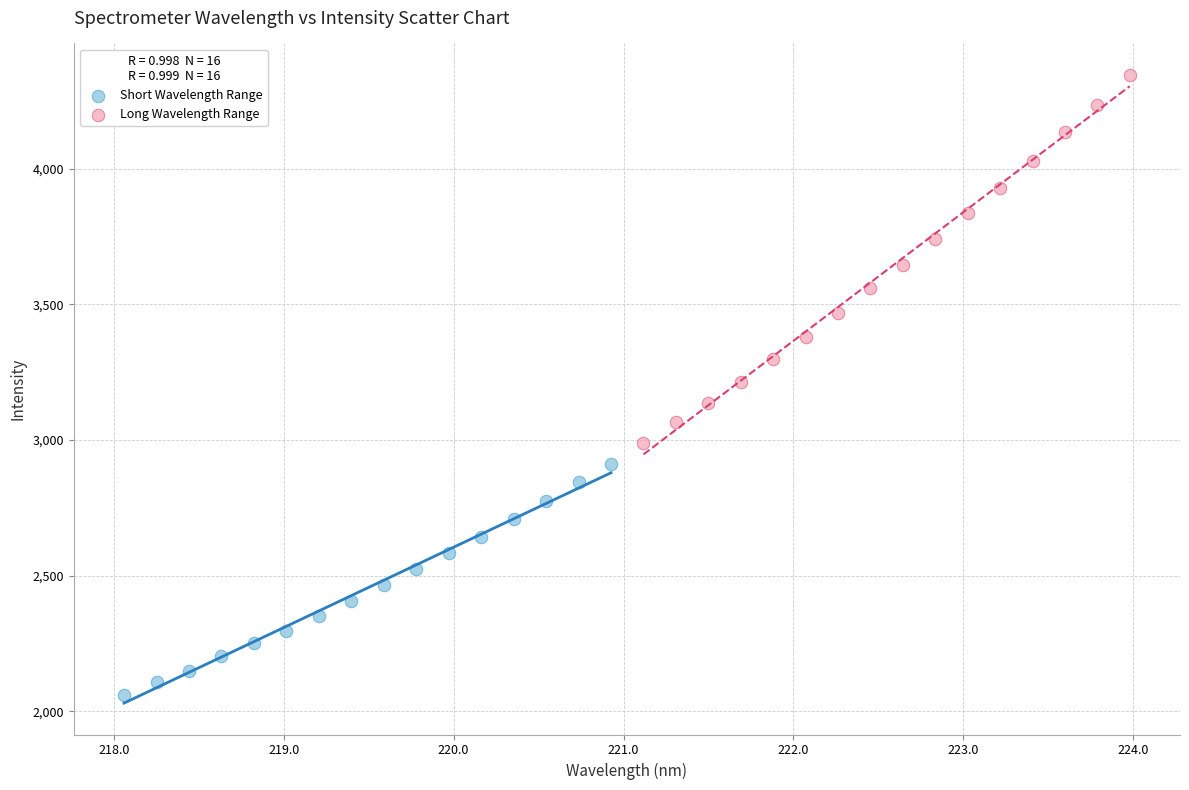

Which series reaches the minimum Y coordinate?

Short Wavelength Range